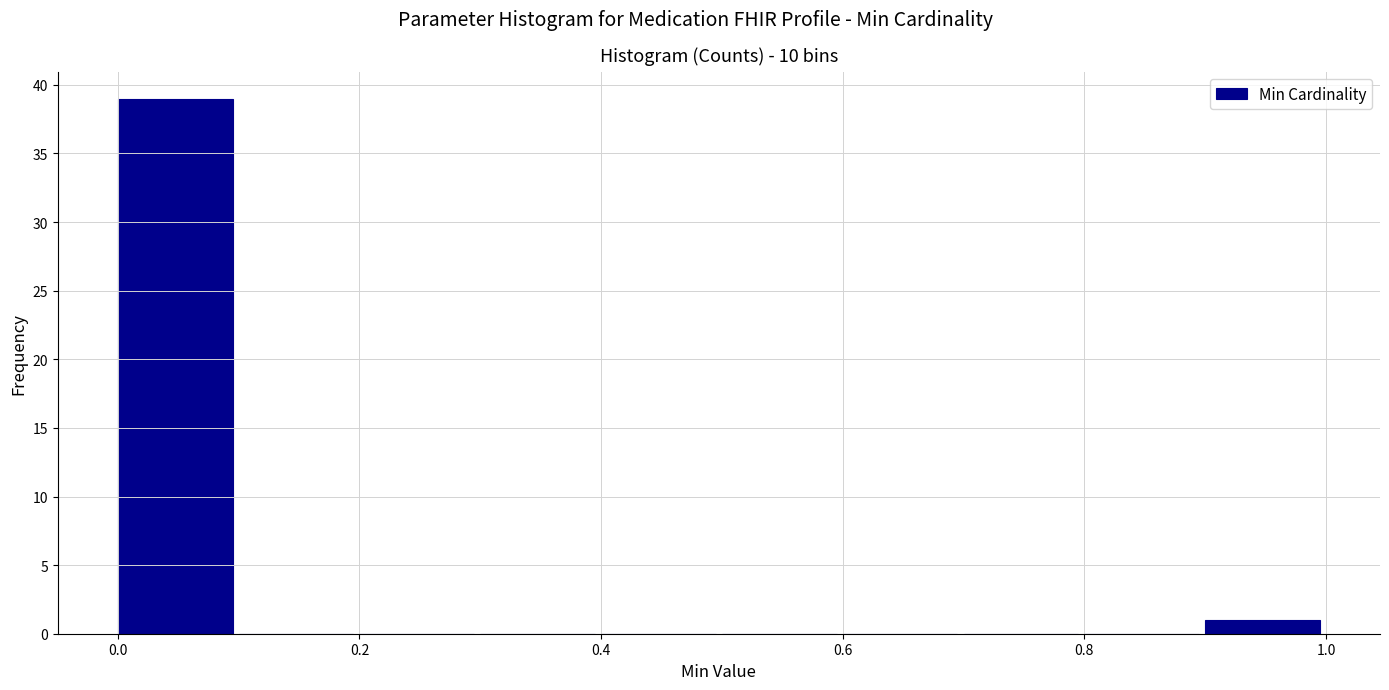

Reading left to right, transcribe this chart: for each bar, give the range it covers on the x-axis and its height. The values are not printed on the chart, so give them approximately, as read against the axis.

0.0 to 0.1: 39
0.1 to 0.2: 0
0.2 to 0.3: 0
0.3 to 0.4: 0
0.4 to 0.5: 0
0.5 to 0.6: 0
0.6 to 0.7: 0
0.7 to 0.8: 0
0.8 to 0.9: 0
0.9 to 1.0: 1